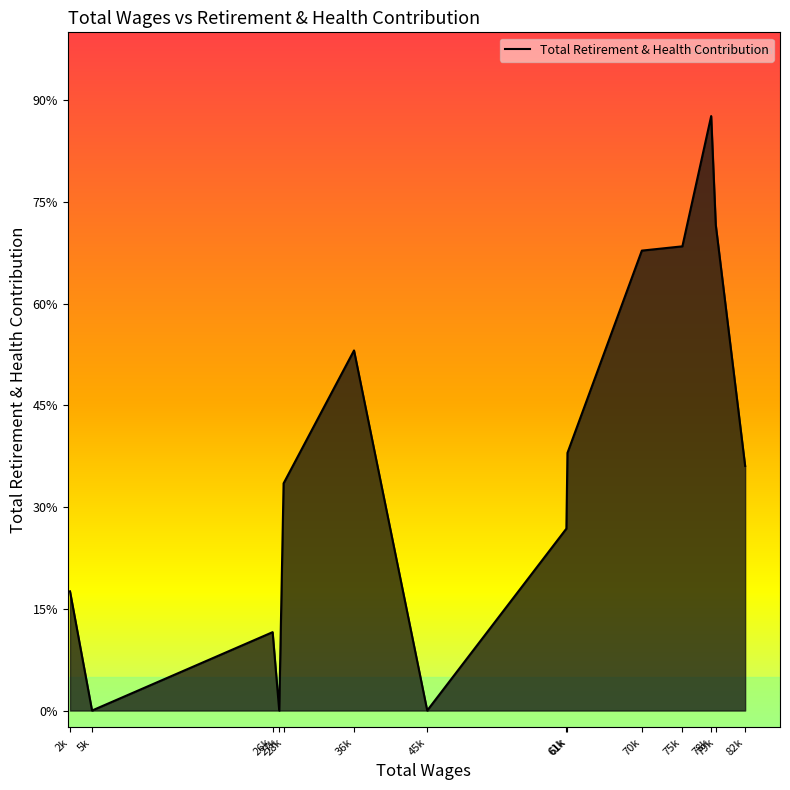

Does the chart display data point markers on the line(s)?

No